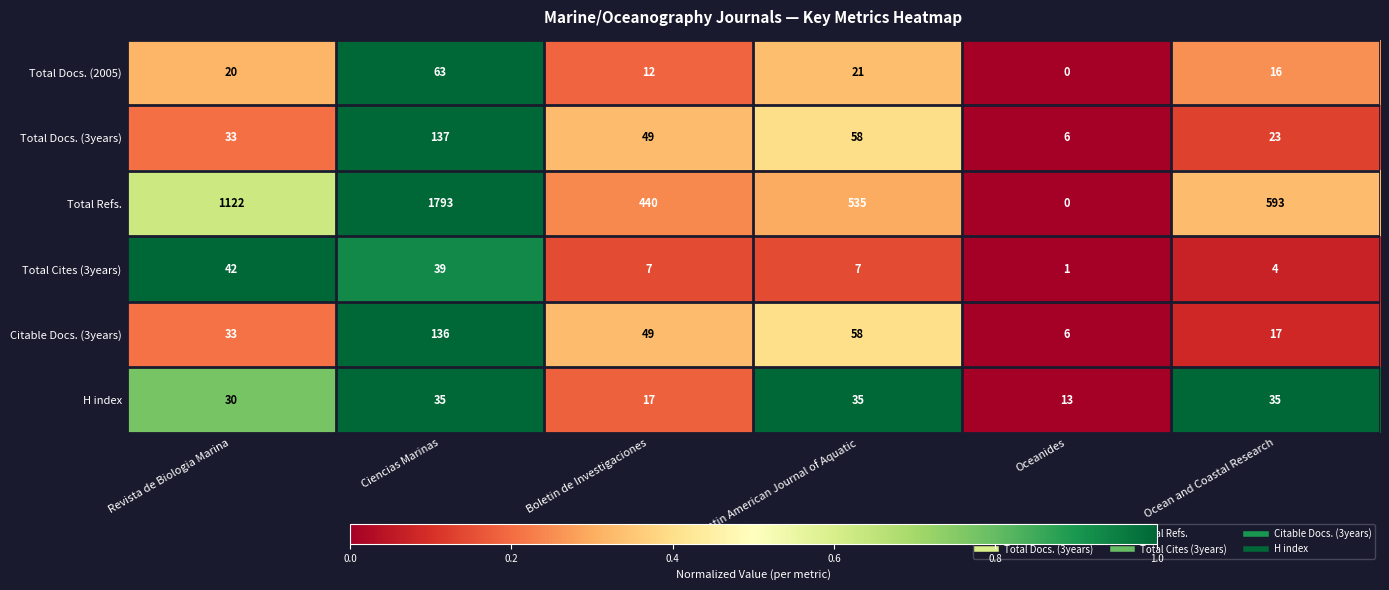

What is the sum of the Total Docs. (3years) values at Ciencias Marinas and Latin American Journal of Aquatic?

195